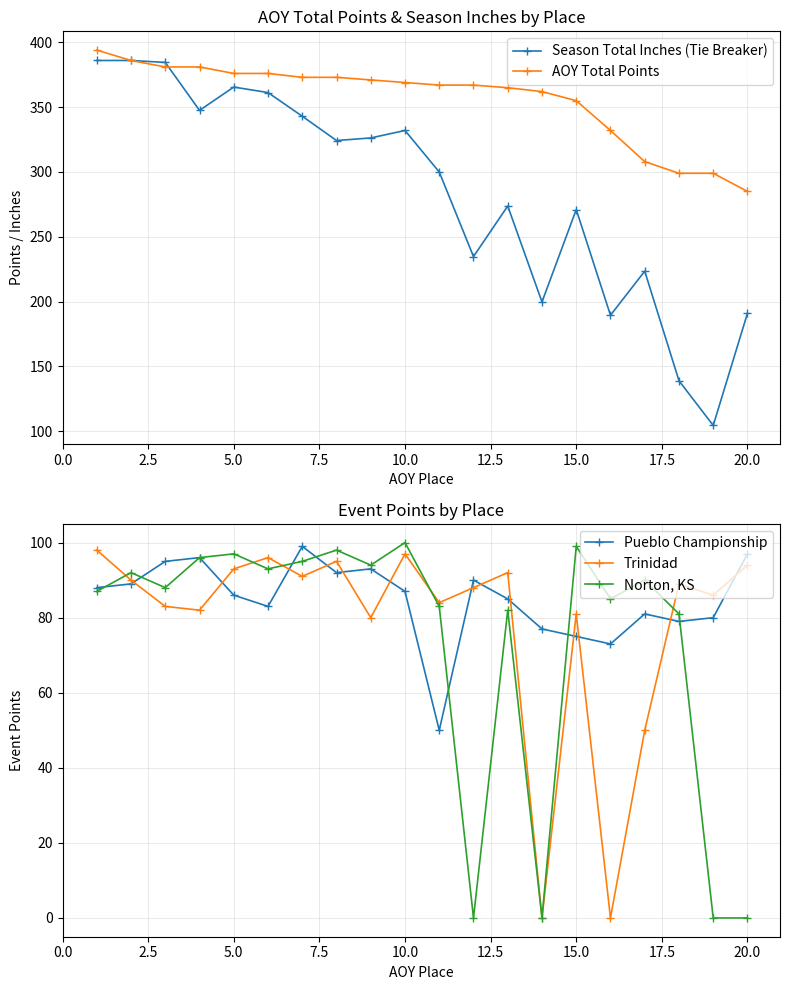

True or false: Norton, KS has more than 2 points higher than both neighbors.

True